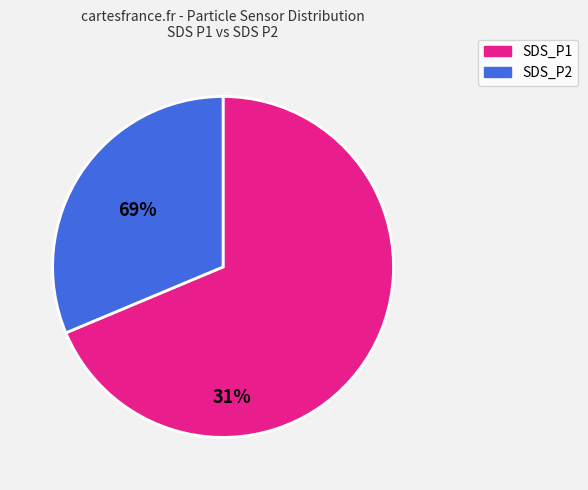

Is there any slice that represents more than half of the pie?

Yes